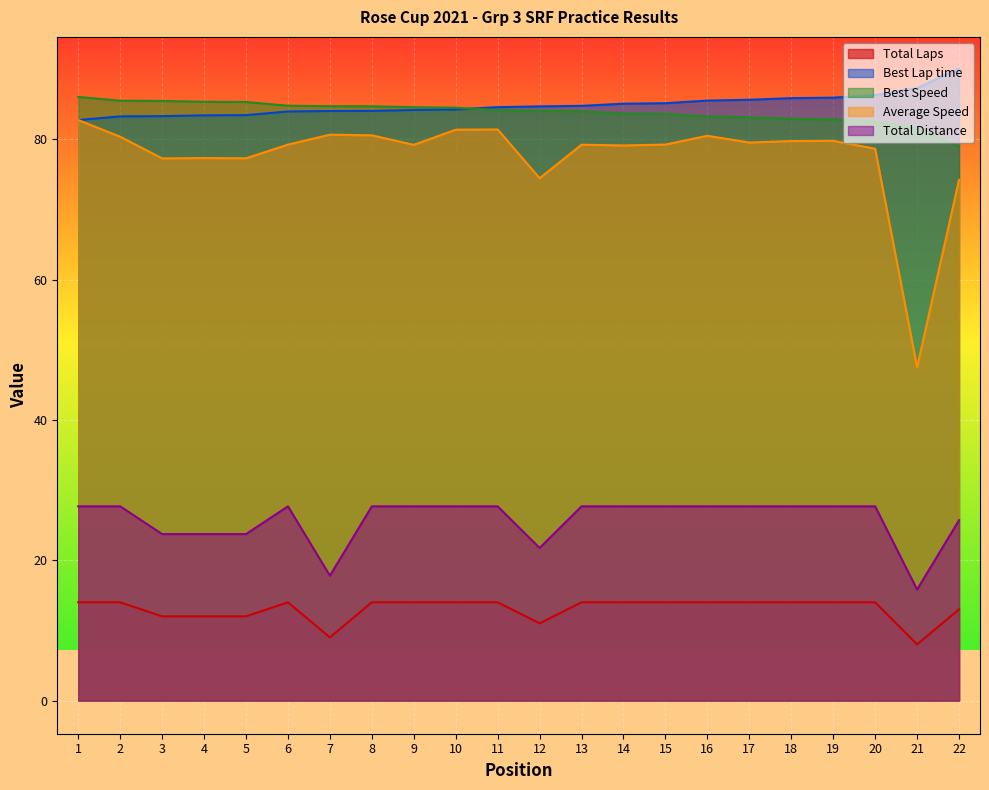

Is it true that Best Speed equals 151.0 at 1?

False